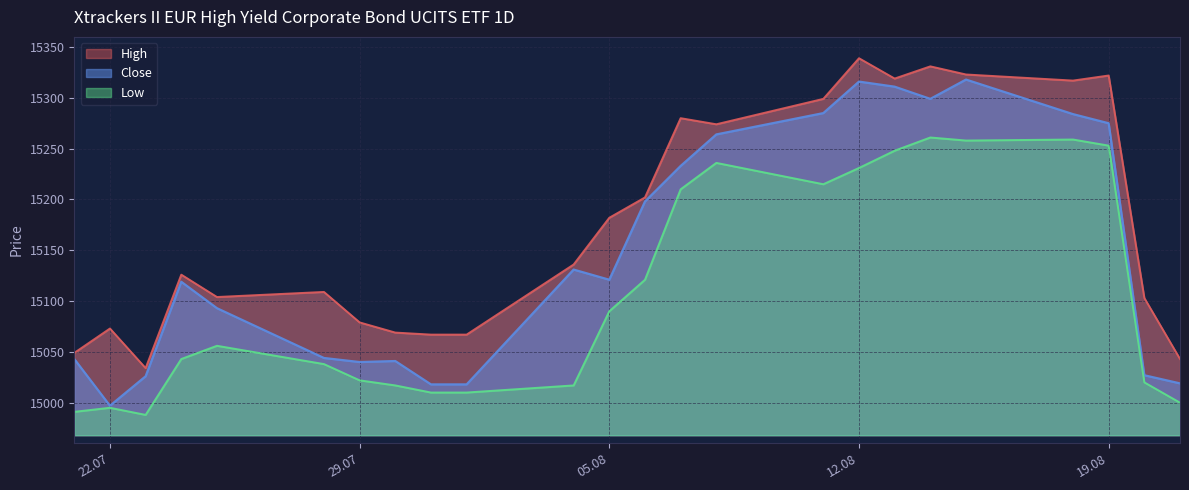

What is the spread (max minus min) of values at 01.08.2025?

57